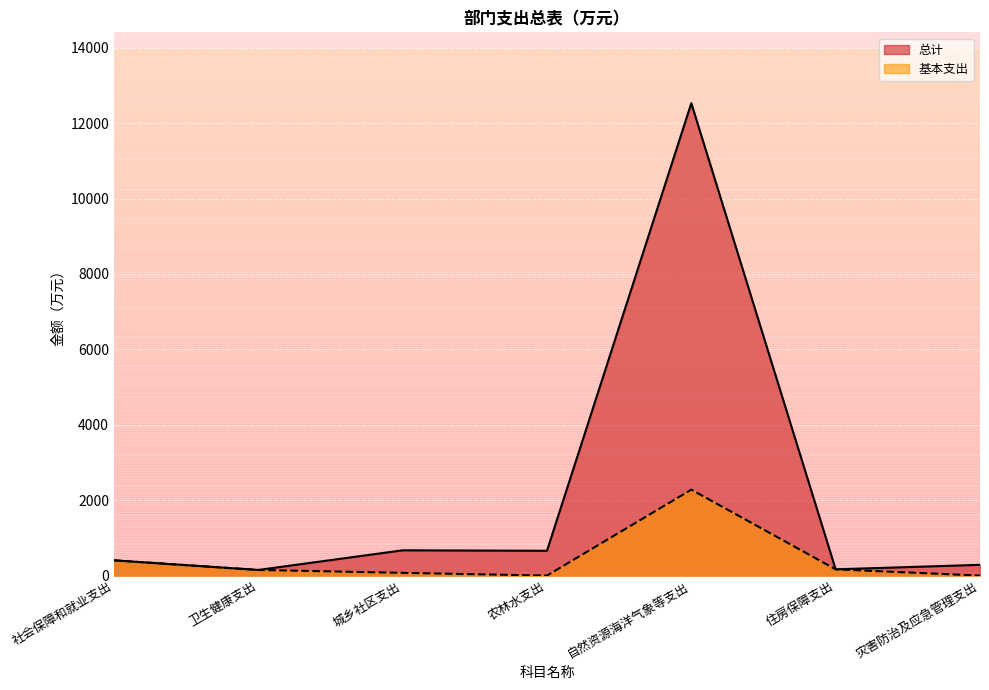

True or false: 总计 and 基本支出 cross at least once.

False